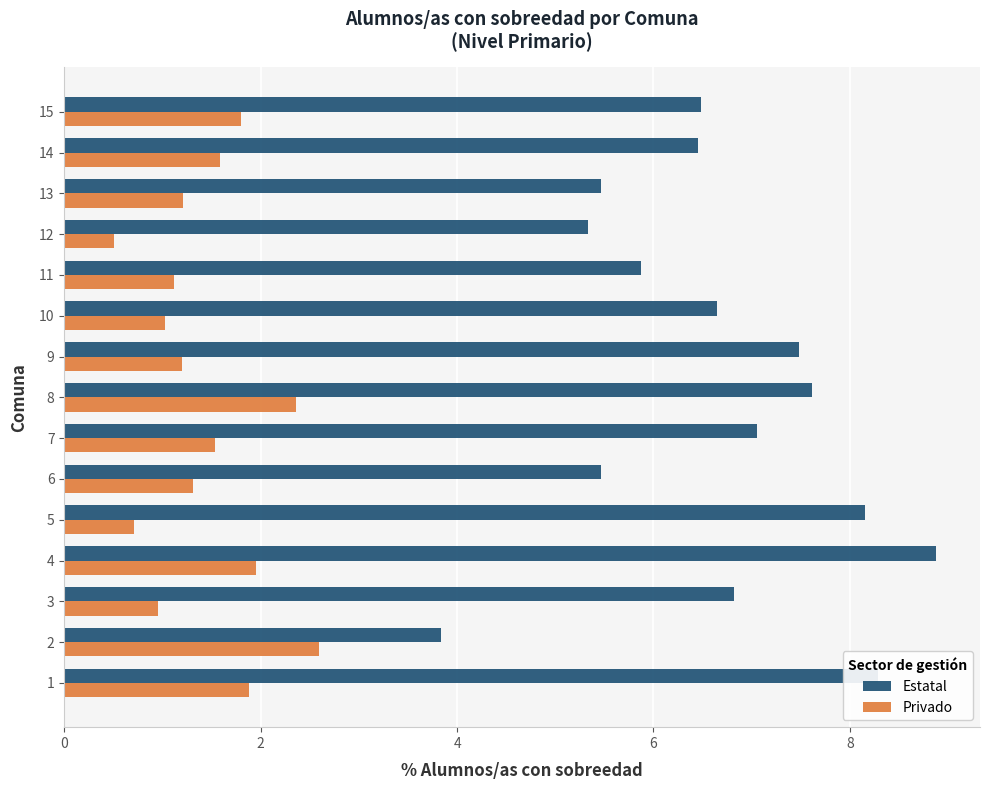

List the series in order of their overall mean, highest first.

Estatal, Privado